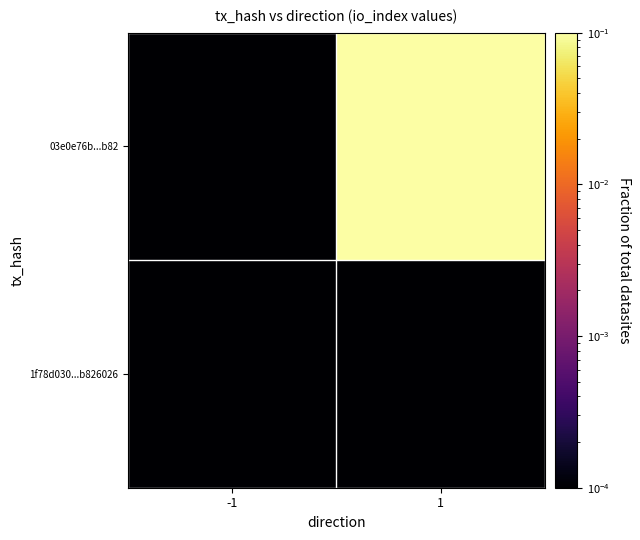

Reading left to right, what are all the values shown in this chart?

1f78d030...b826026: -1=0.0	1=0.0
03e0e76b...b82: -1=0.0	1=0.1